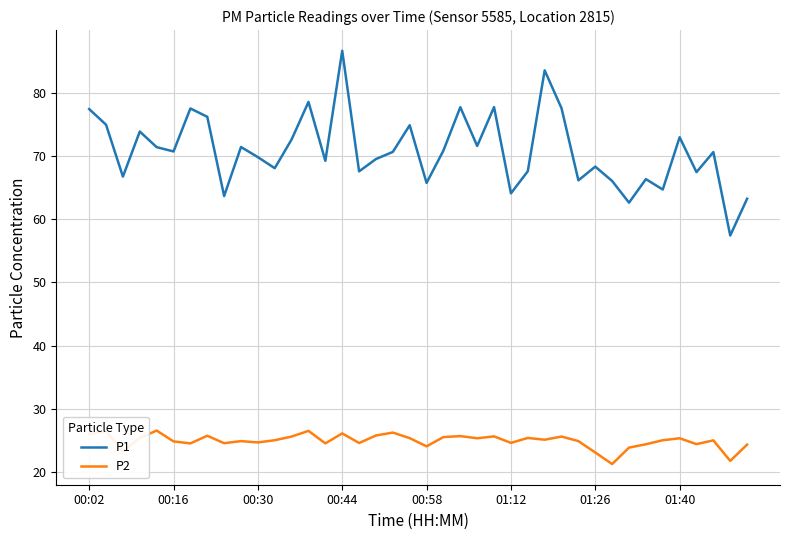

Rank the series by their maximum value, from highest to lowest.

P1, P2